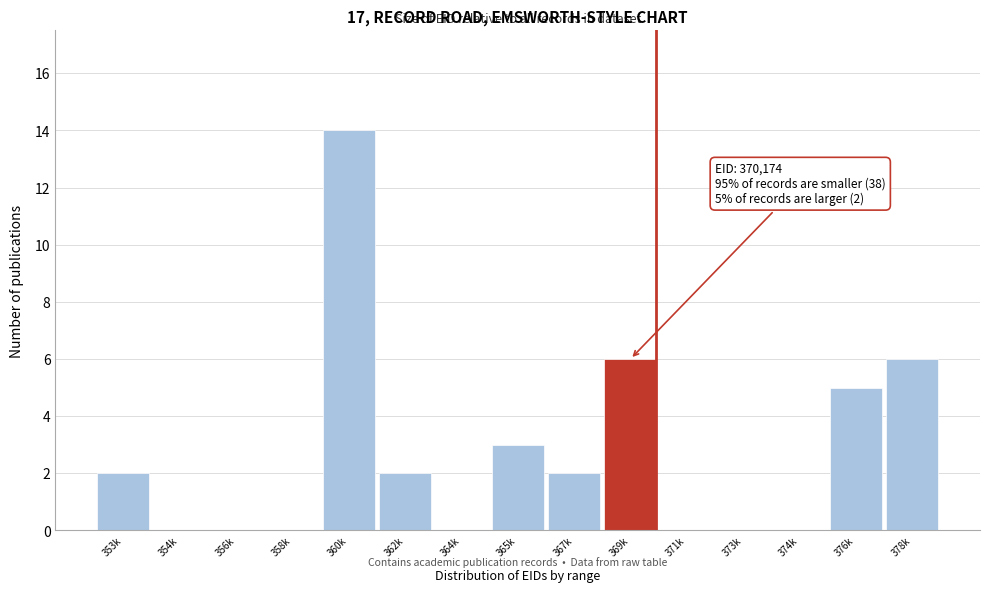

Reading left to right, extract all data points from this chart.

353k=2	354k=0	356k=0	358k=0	360k=14	362k=2	364k=0	365k=3	367k=2	369k=6	371k=0	373k=0	374k=0	376k=5	378k=6